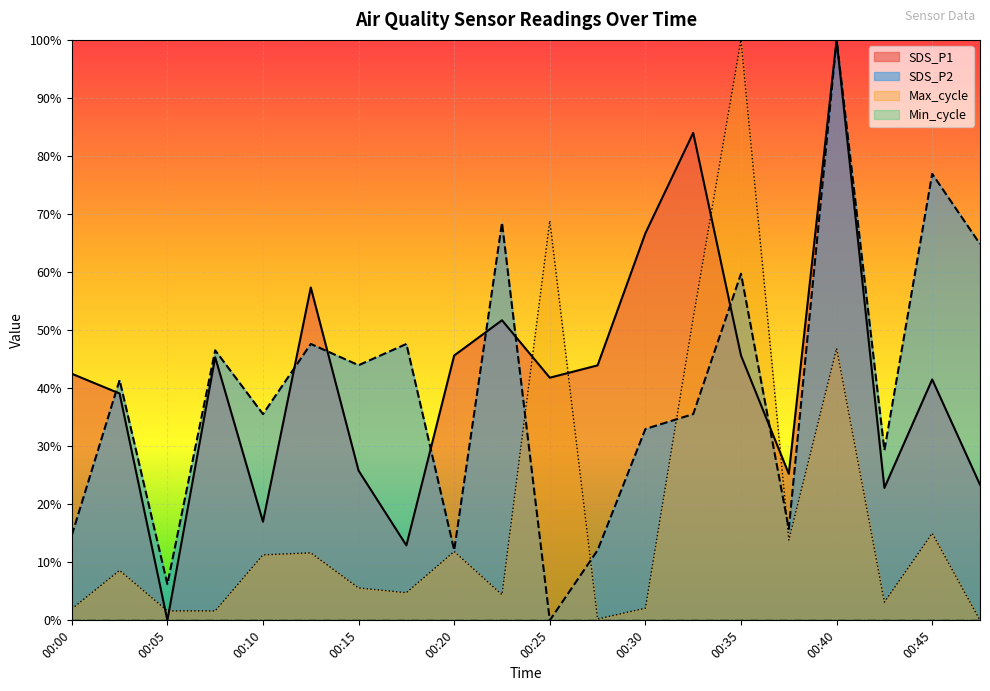

The SDS_P1 series shows 0.3 at 00:15. True or false?

True